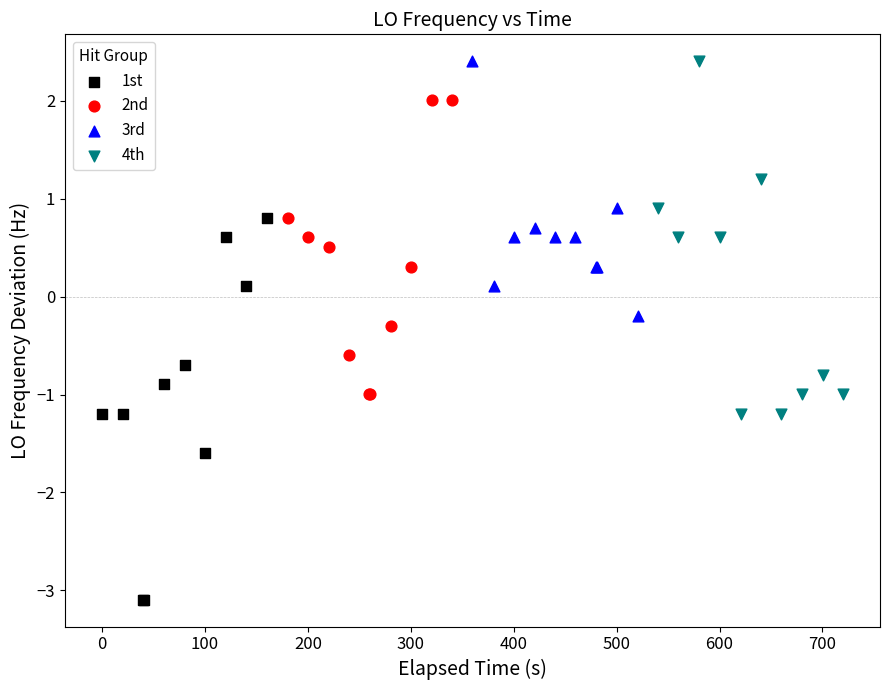

Which series contains the lowest Y value?

1st